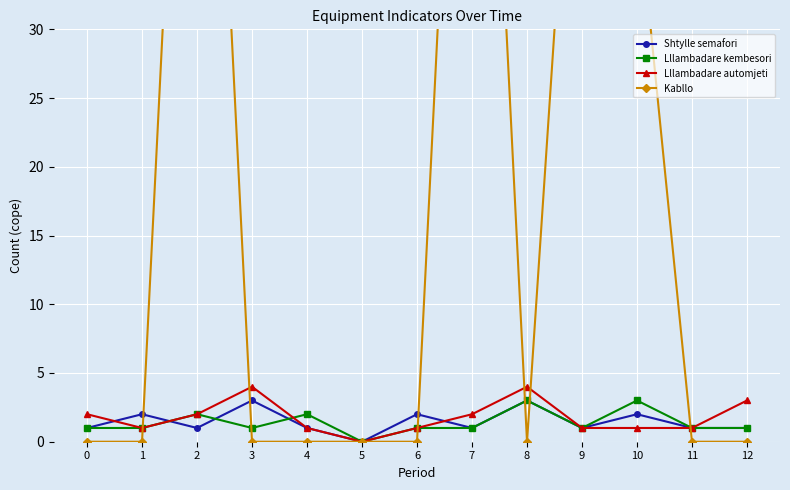

What is the total value across all series at 12?

5